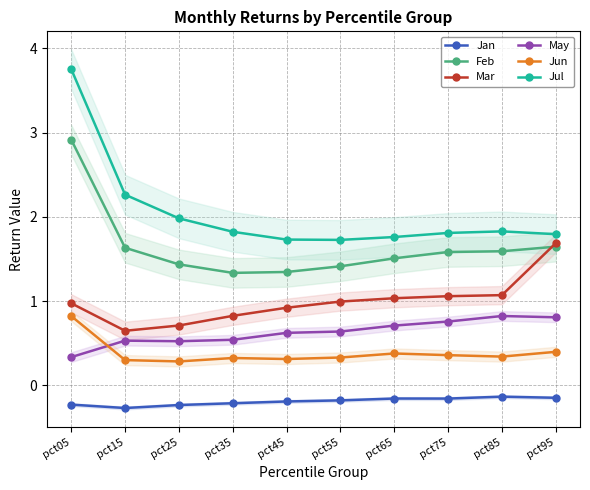

How many interior local peaks does the Jan series have?

2